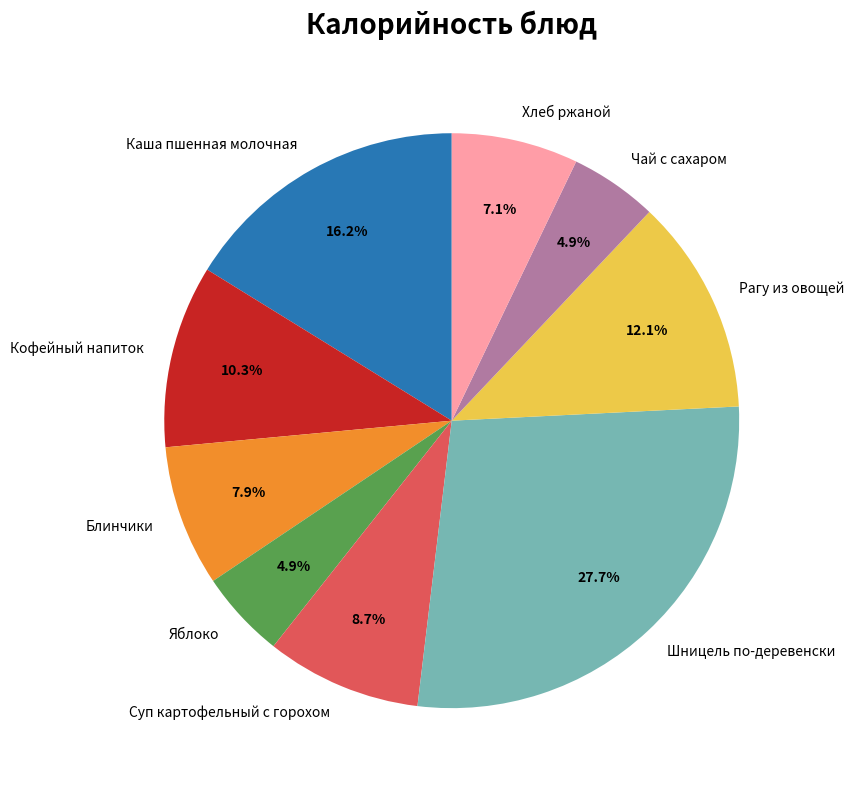

The Суп картофельный с горохом slice represents 9% of the pie. True or false?

True